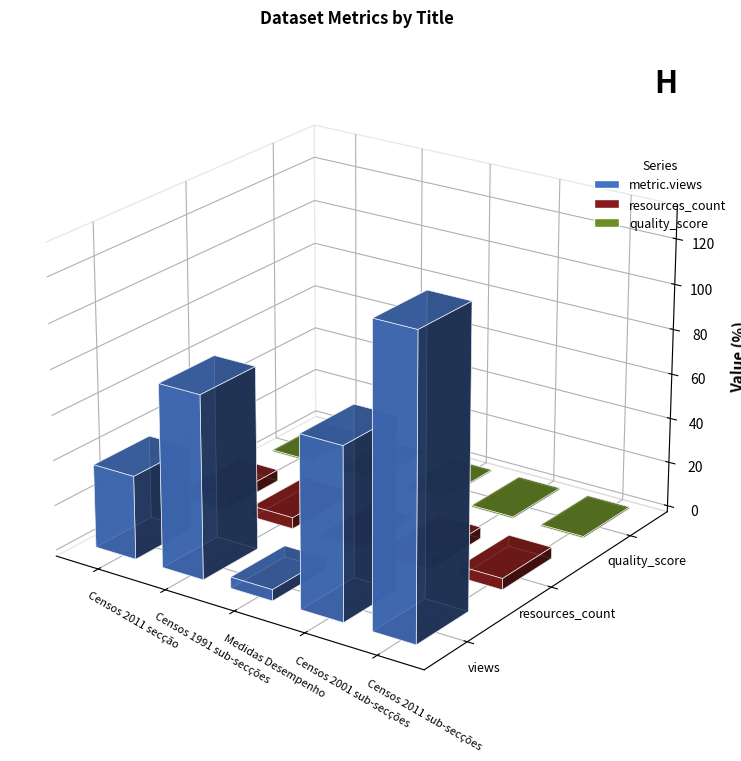

True or false: metric.views has a value of 132.0 at Censos 2011 sub-secções.

True